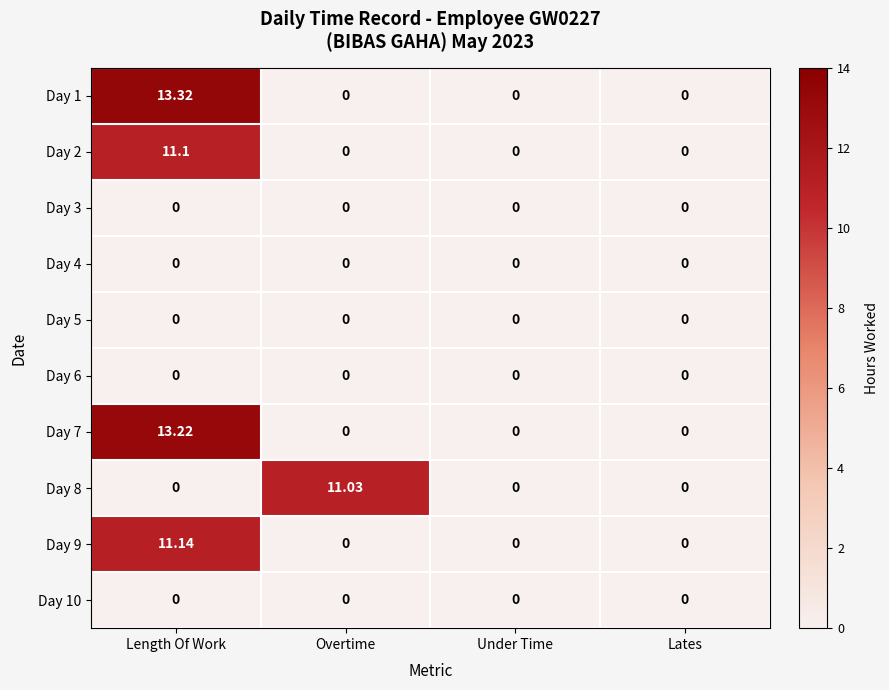

Which label corresponds to the largest value in the chart?

Length Of Work